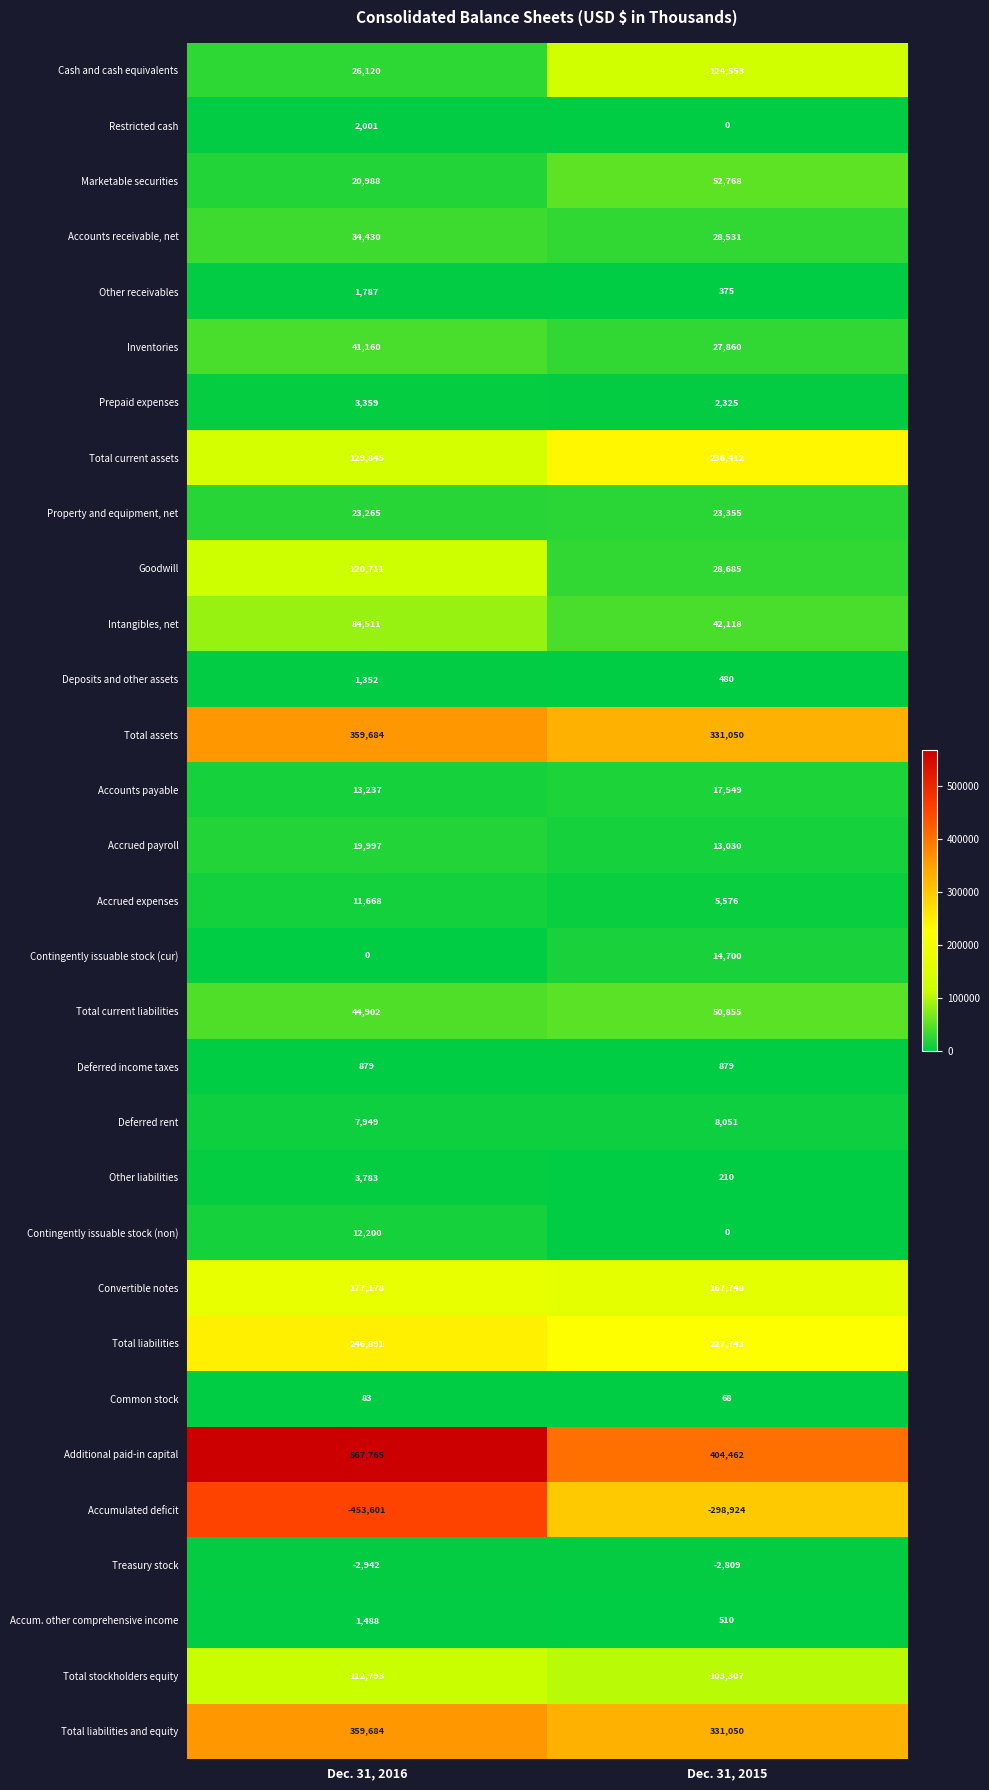

Is the value of Cash and cash equivalents at Dec. 31, 2015 greater than the value of Property and equipment, net at Dec. 31, 2016?

Yes